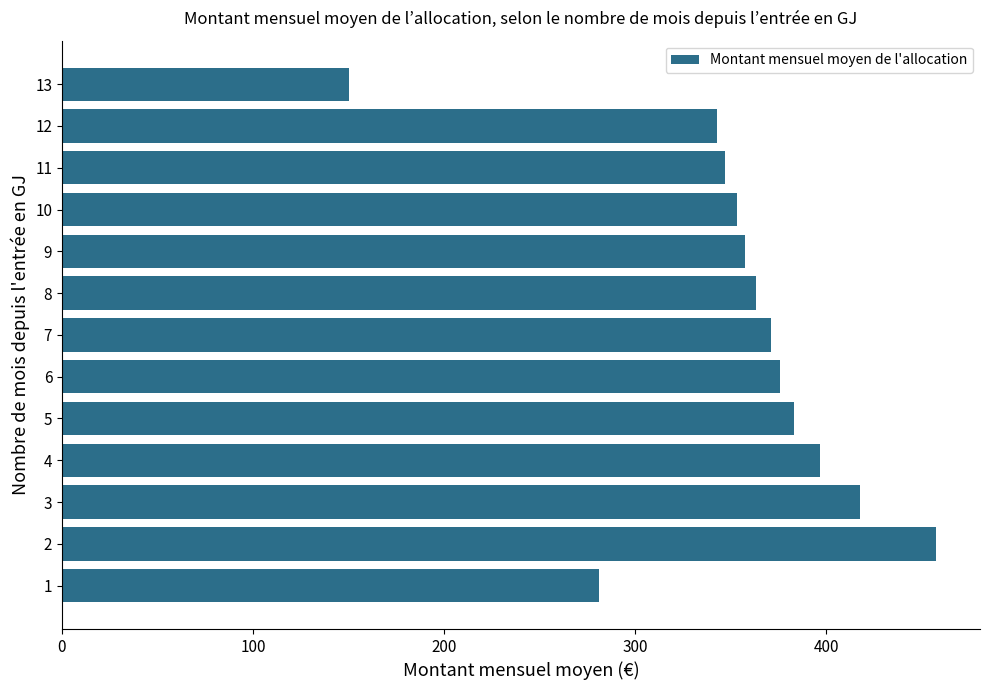

What is the approximate value at 13?

150.2